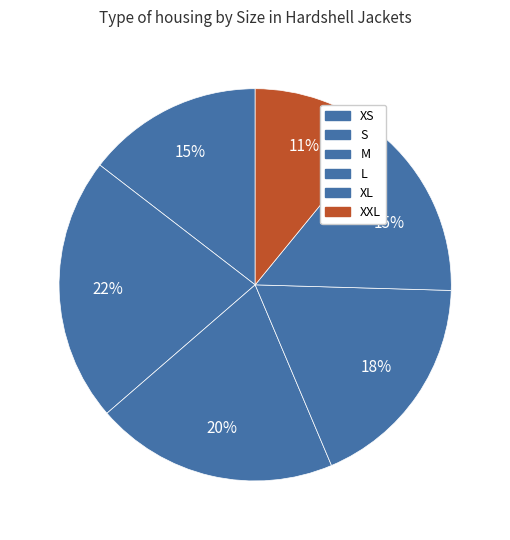

To the nearest percent, what is the average slice percentage?

17%